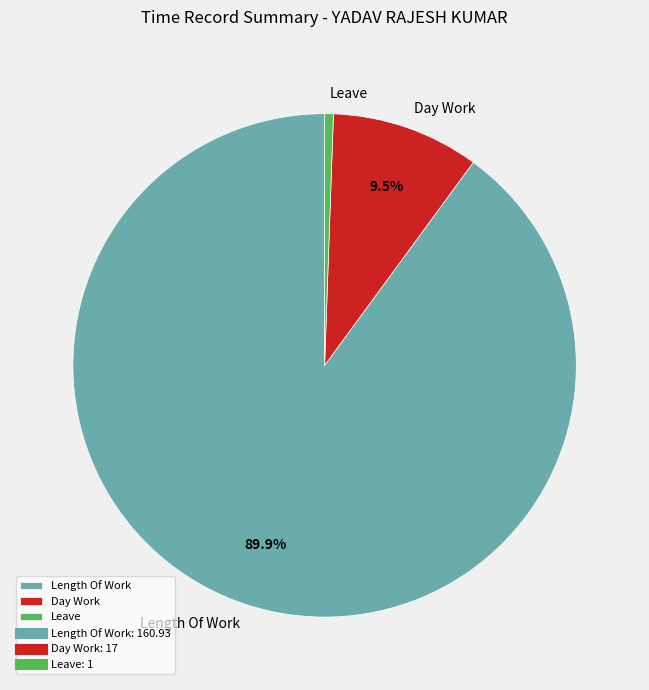

How many segments does this pie chart have?

3